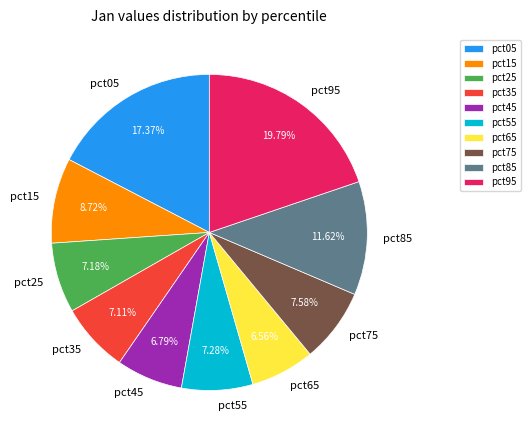

Does pct75 account for over 50% of the chart?

No